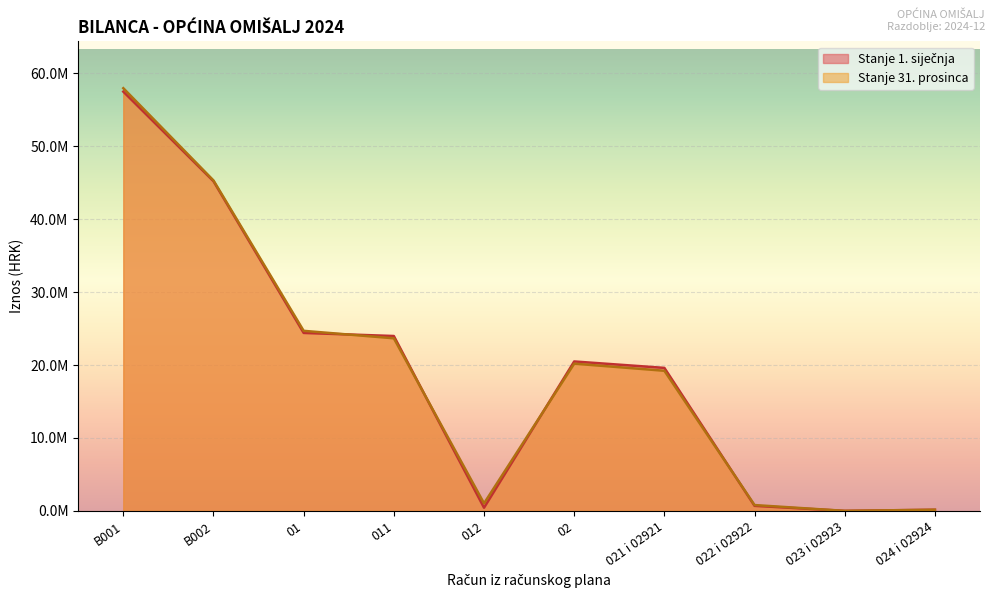

What is the minimum value shown in the chart?

301.9